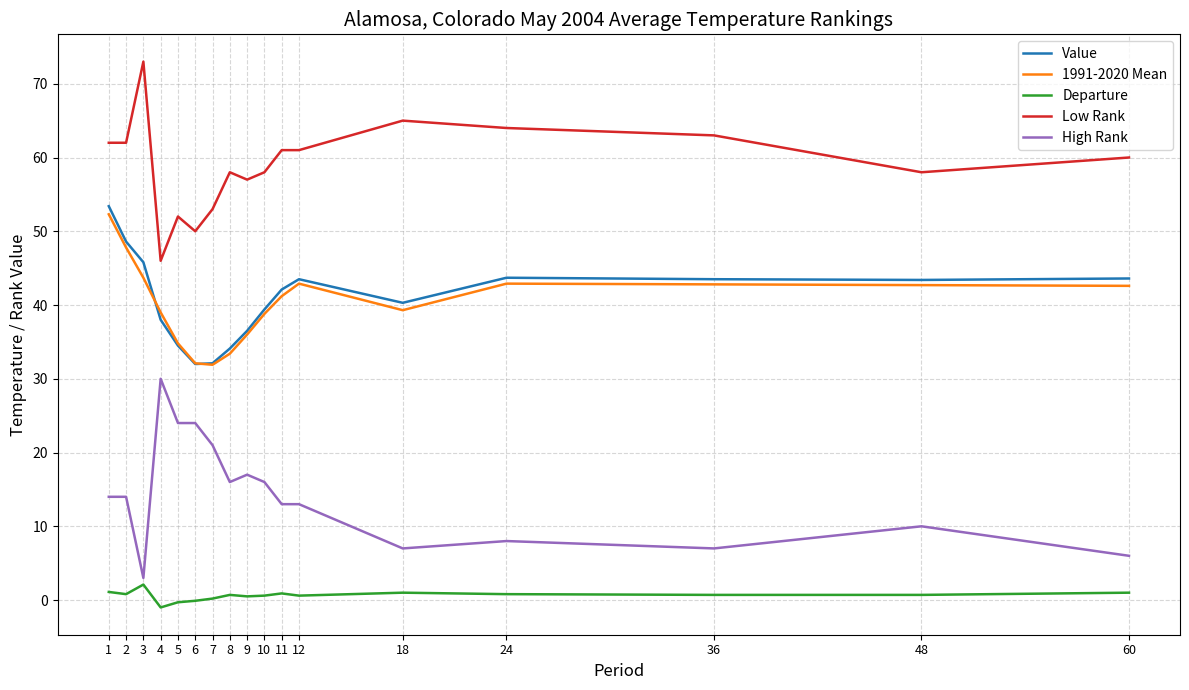

Which label corresponds to the largest value in the chart?

3